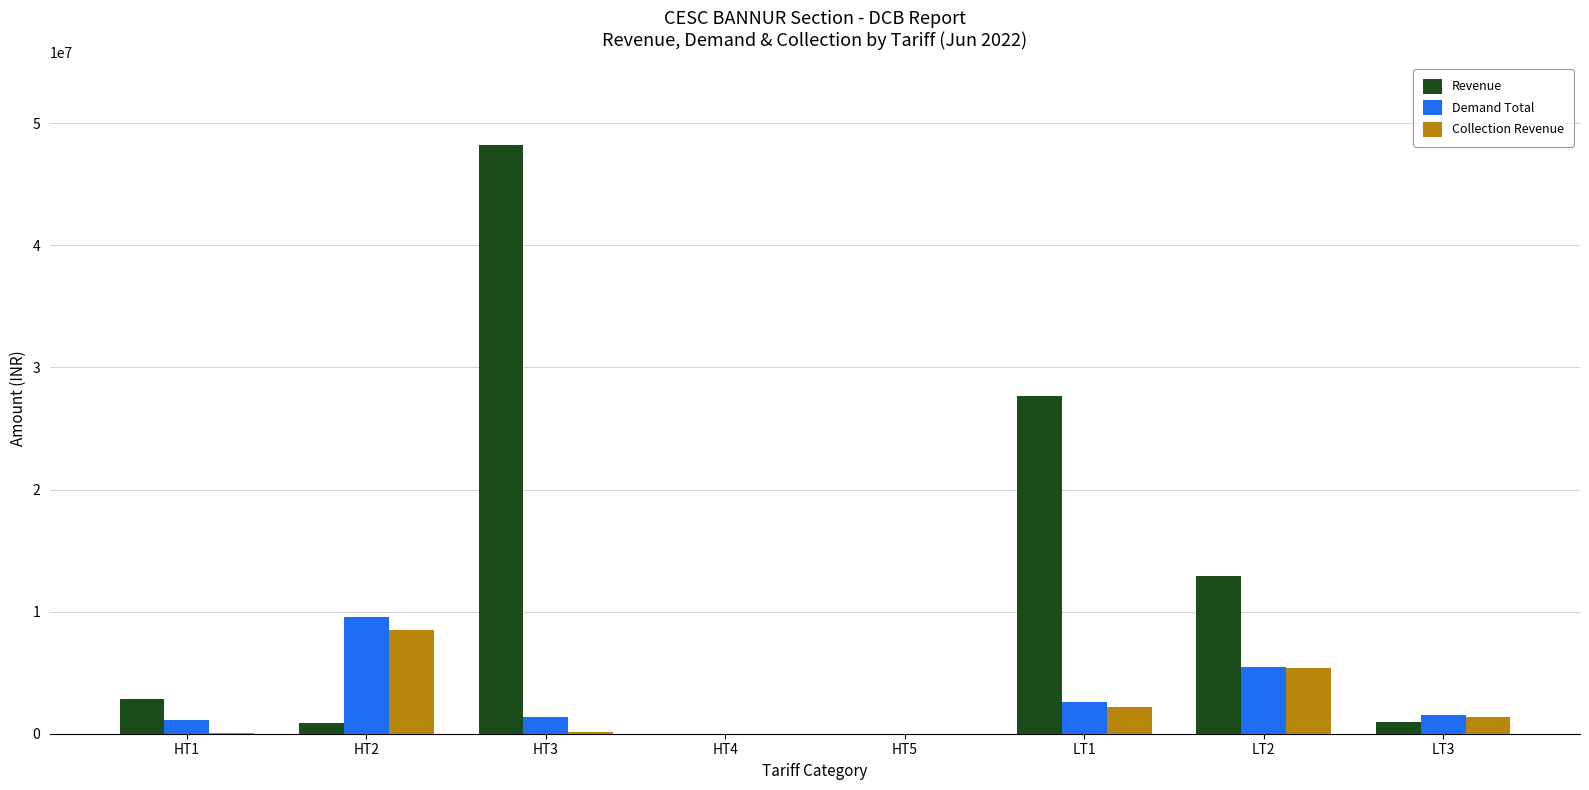

At which label does Collection Revenue reach its peak?

HT2